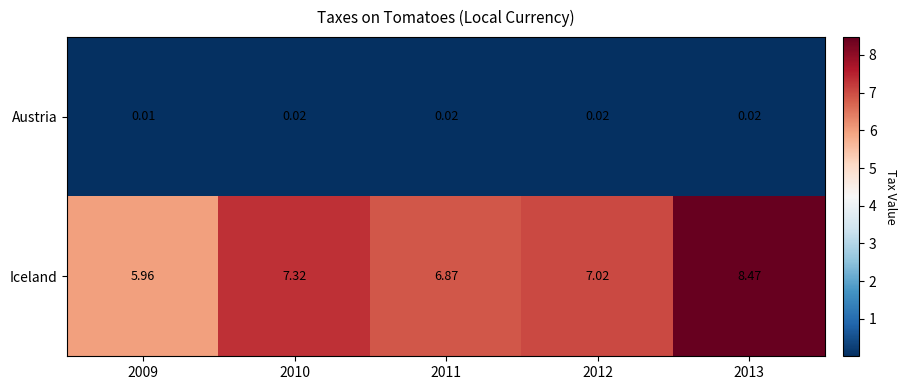

Rank the series by their maximum value, from lowest to highest.

Austria, Iceland